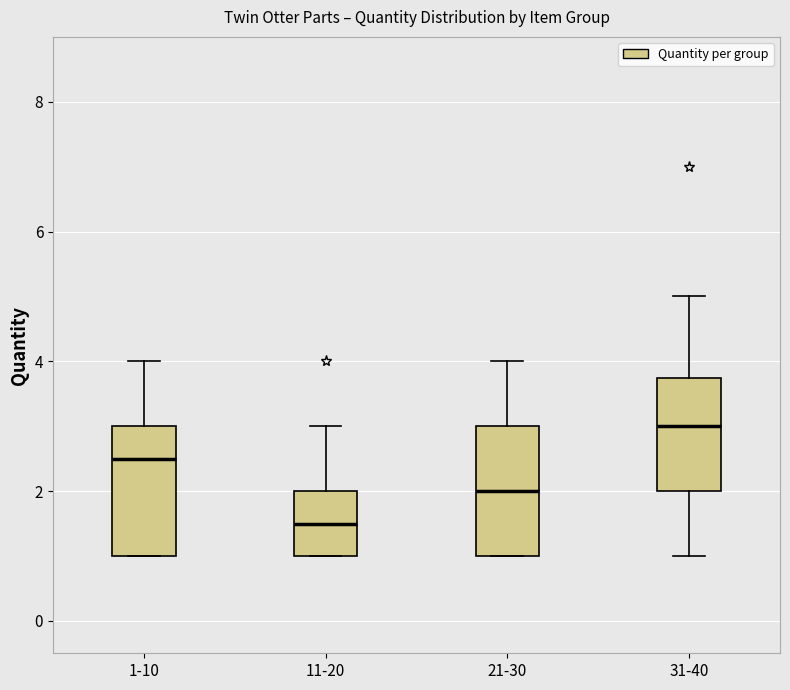

Reading left to right, transcribe this box plot: for each box, give where its median line is, the range the box spans, and where its two whiskers end, as read against the y-axis. The values are not printed on the chart, so give them approximately, as read against the axis.

1-10: median 2.6, box 1.0 to 3.0, whiskers 1.0 to 4.0
11-20: median 1.6, box 1.0 to 2.0, whiskers 1.0 to 3.0
21-30: median 2.0, box 1.0 to 3.0, whiskers 1.0 to 4.0
31-40: median 3.0, box 2.0 to 3.8, whiskers 1.0 to 5.0